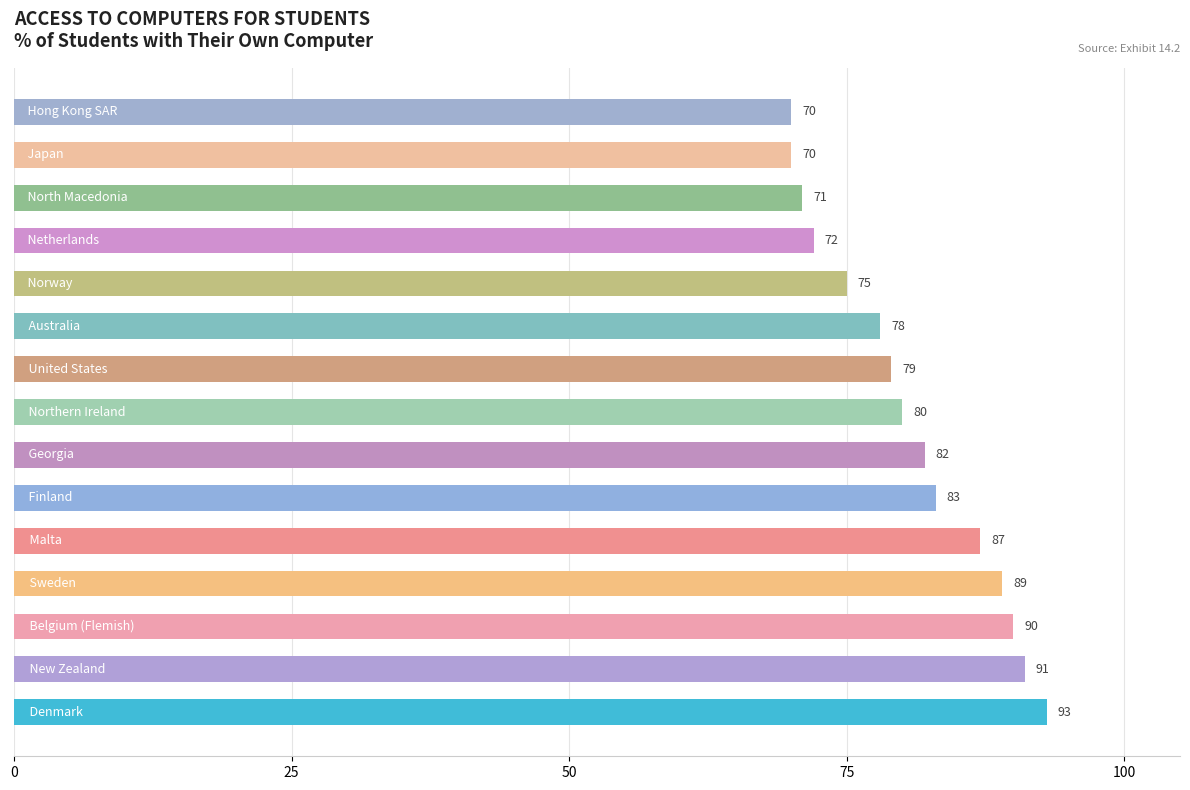

How many bars are there in total?

15